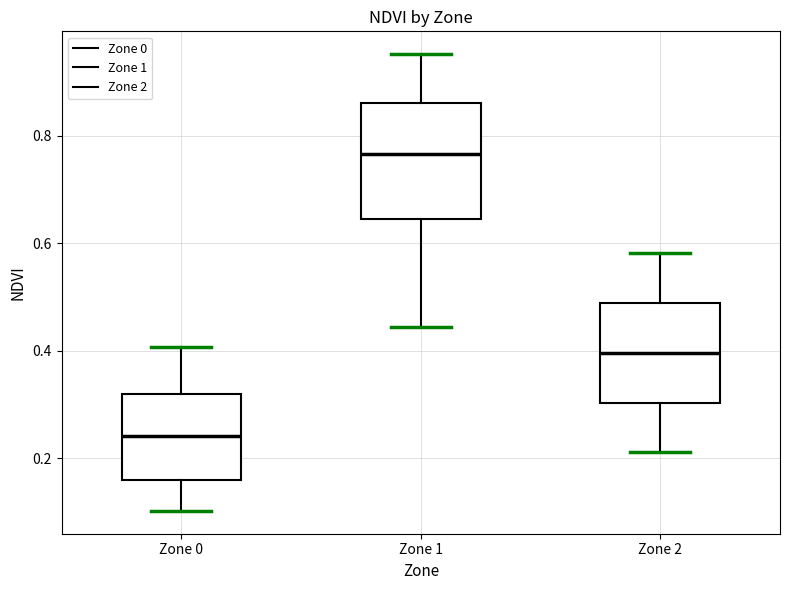

Which box is the tallest, from its lower edge to its upper edge?

Zone 1